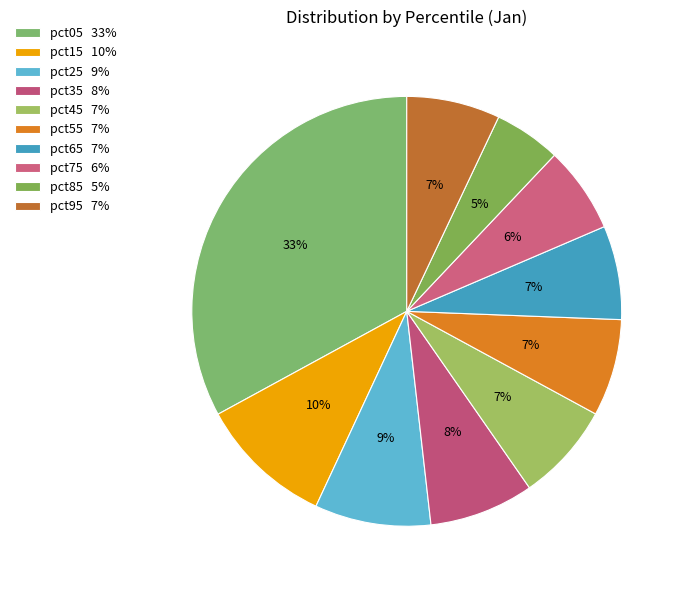

How many slices are in this pie chart?

10